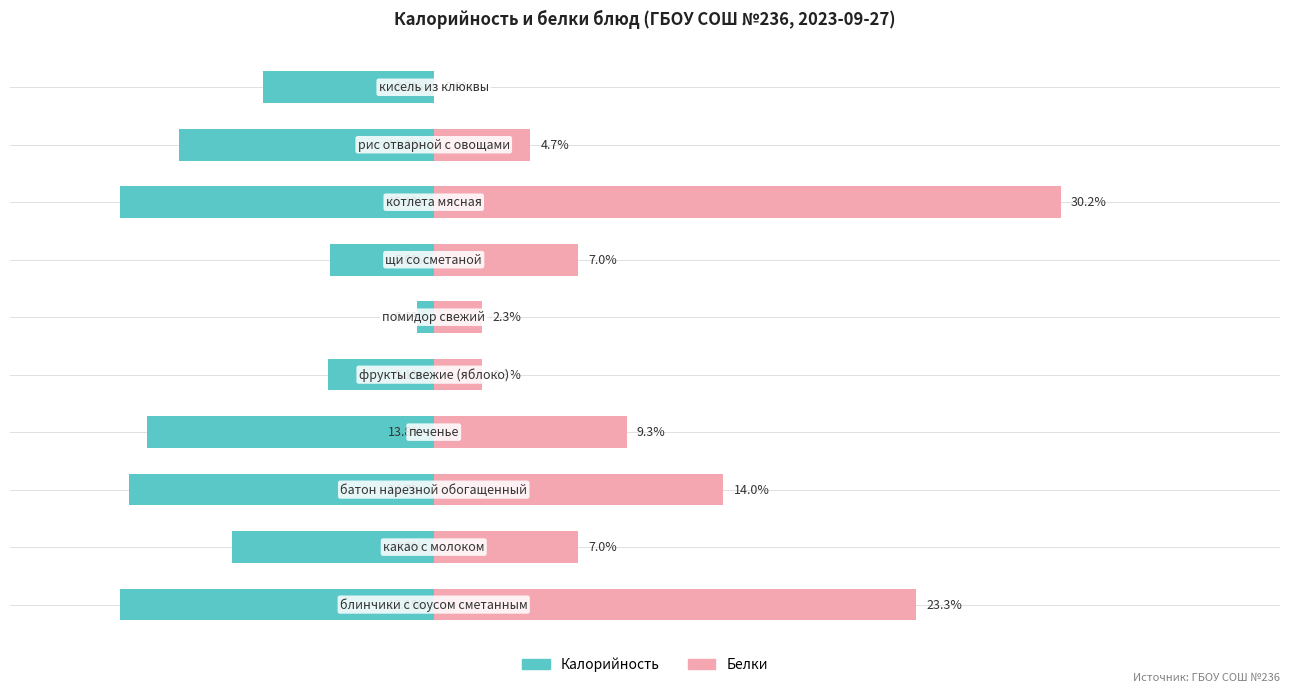

What is the spread (max minus min) of values at 7?

45.4